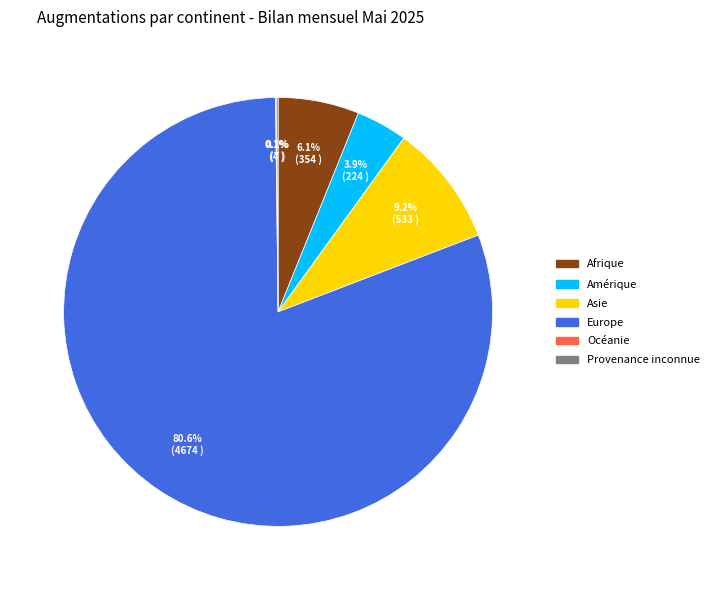

What portion of the pie excludes Afrique?

93.9%